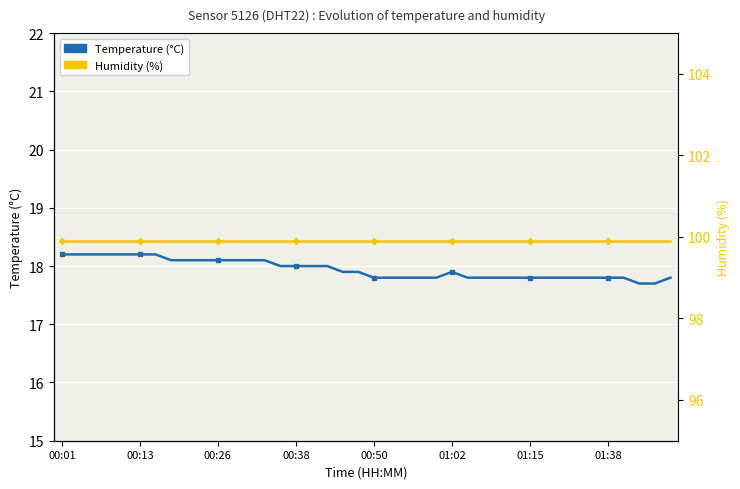

The value of Temperature (°C) at 11 is 30.7. True or false?

False